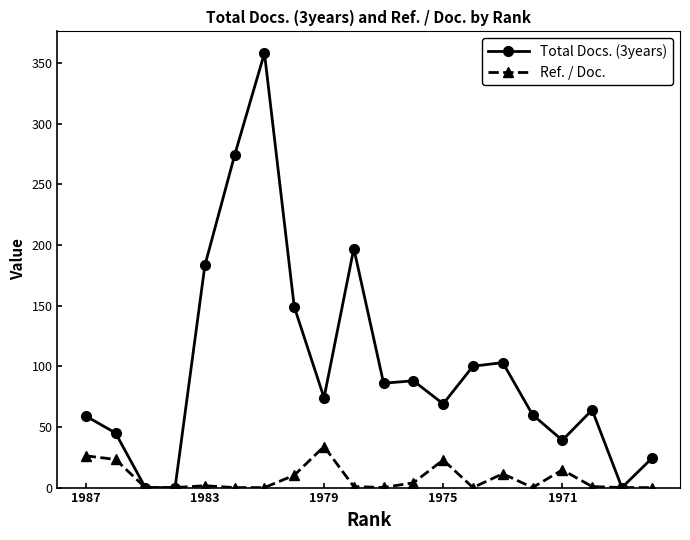

True or false: Total Docs. (3years) has more than 1 interior local peaks.

True